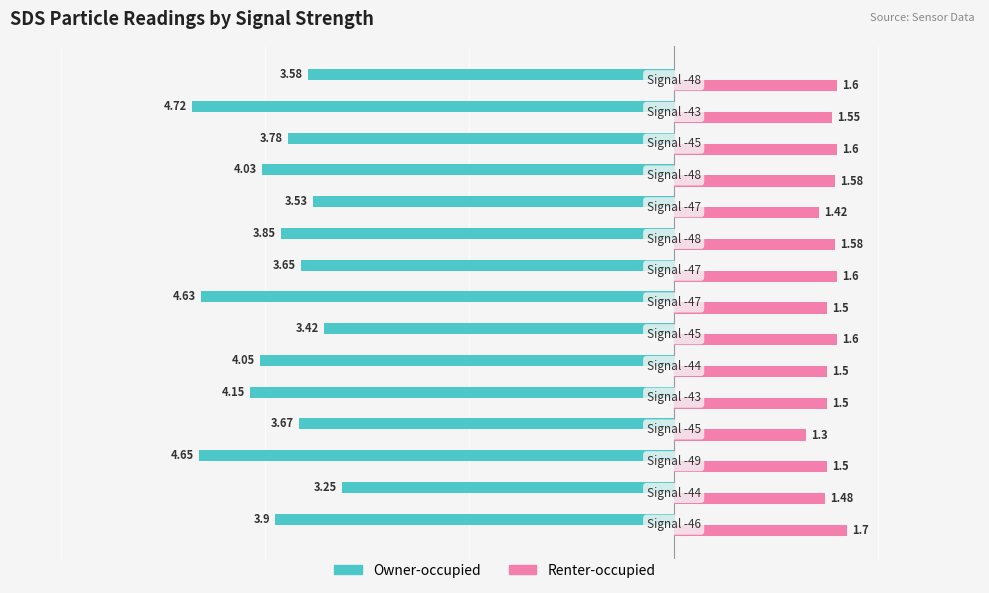

Which series has the largest total across all categories?

Renter-occupied